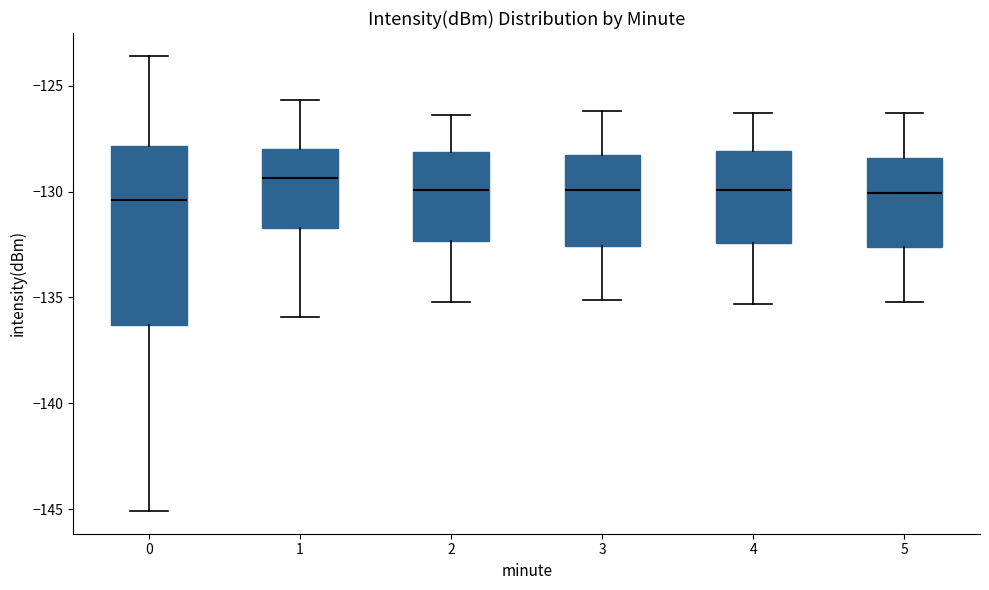

Reading left to right, read every box against the y-axis: the position of its median line, the range the box covers, and the ends of its whiskers. The values are not printed on the chart, so give them approximately, as read against the axis.

0: median -130.5, box -136.5 to -128.0, whiskers -145.0 to -123.5
1: median -129.5, box -131.5 to -128.0, whiskers -136.0 to -125.5
2: median -130.0, box -132.5 to -128.0, whiskers -135.0 to -126.5
3: median -130.0, box -132.5 to -128.5, whiskers -135.0 to -126.0
4: median -130.0, box -132.5 to -128.0, whiskers -135.5 to -126.5
5: median -130.0, box -132.5 to -128.5, whiskers -135.0 to -126.5